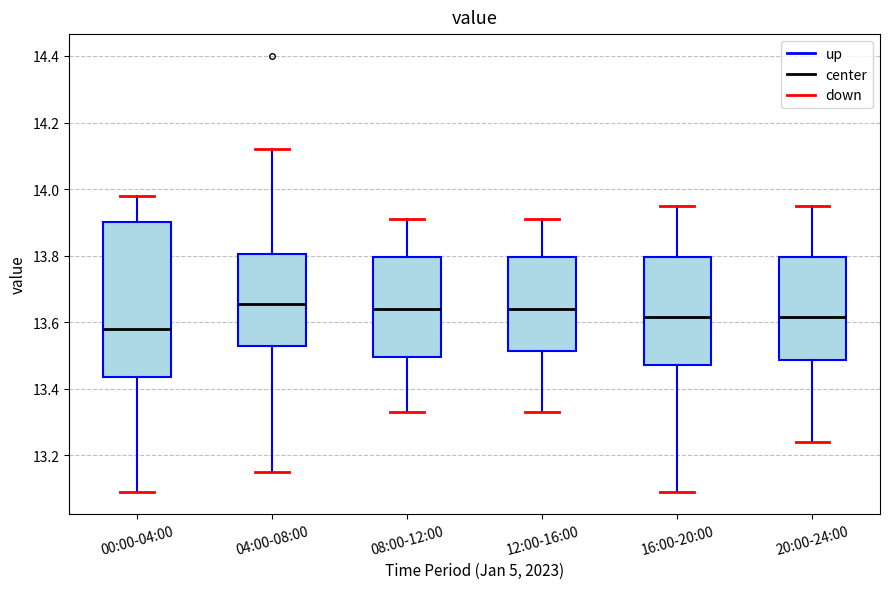

Which box has the lowest median line?

00:00-04:00